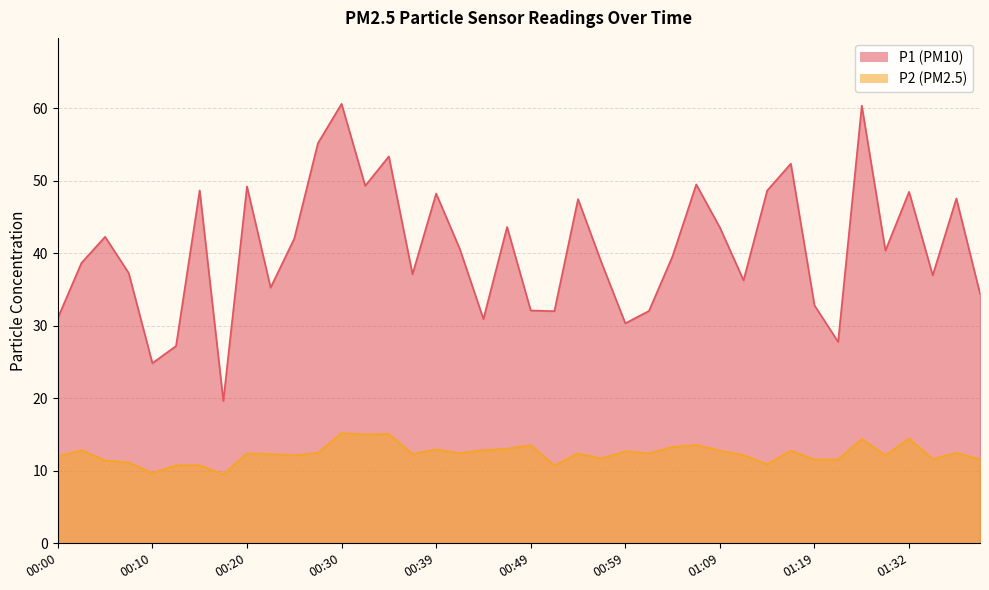

At how many categories does at least one series exceed 56?

2